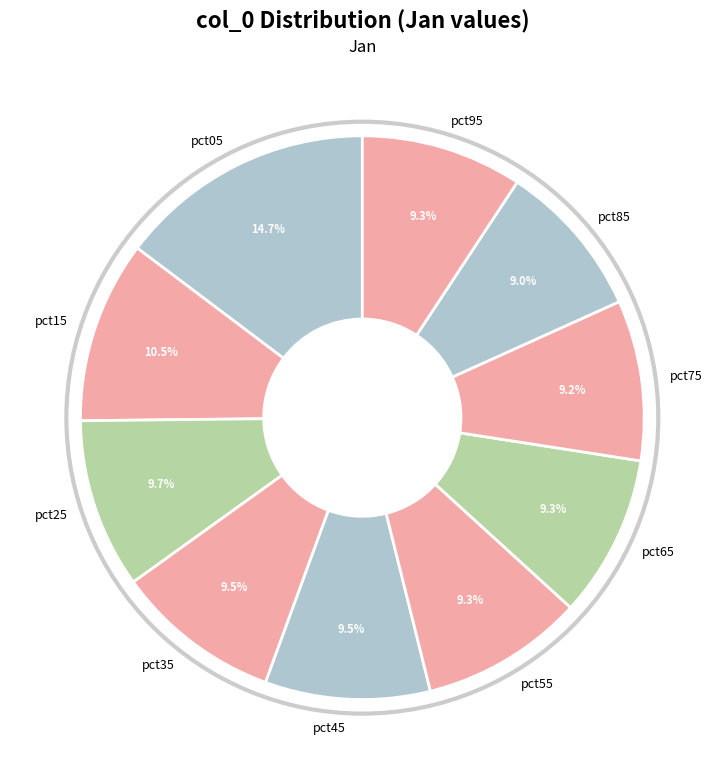

Count the number of slices in the pie.

10